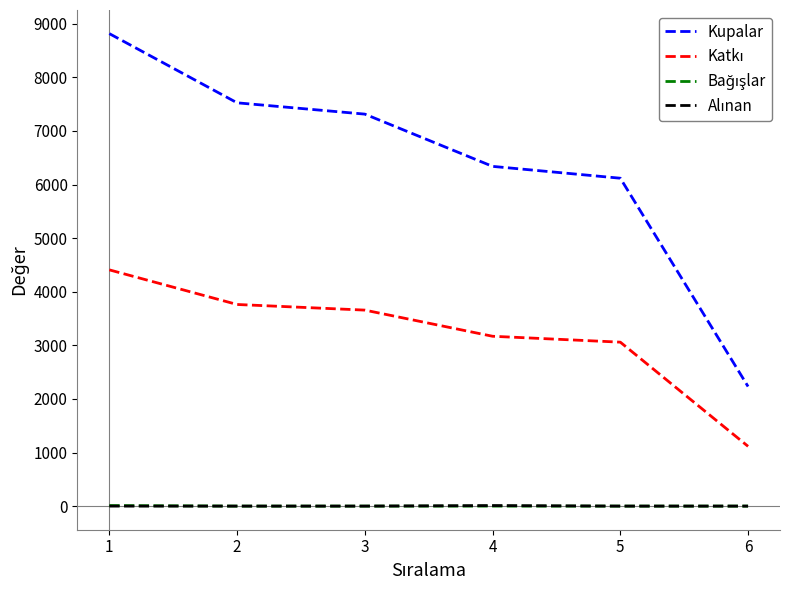

Which series changed the most between 3 and 6?

Kupalar